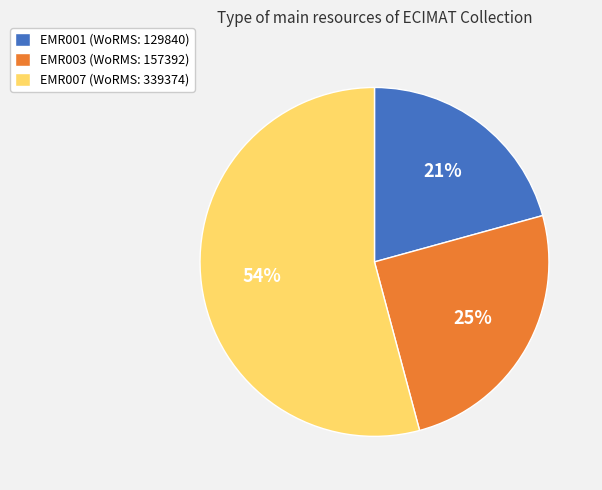

Is it true that EMR007 is 54% of the pie?

True